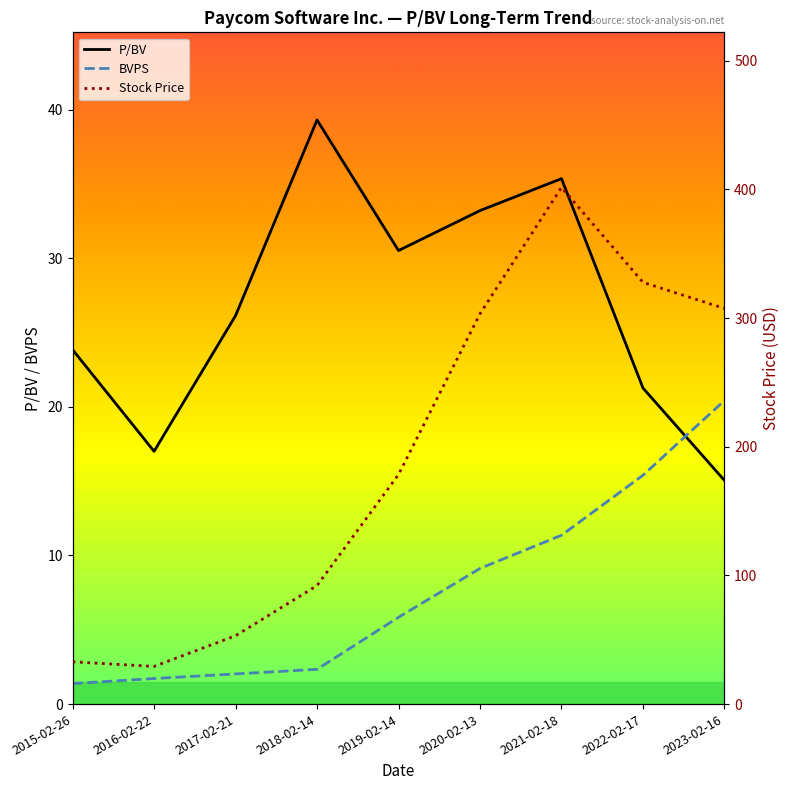

How many intersections are there between BVPS and P/BV?

1